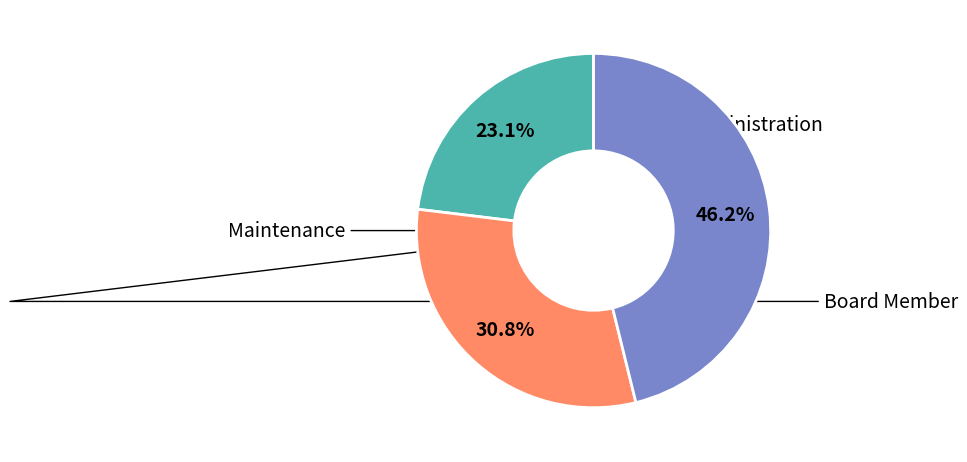

Is there any slice that represents more than half of the pie?

No